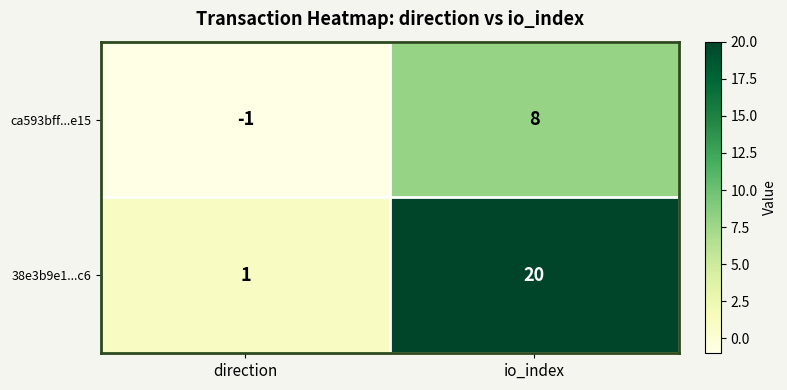

Which category has the highest value across all series?

io_index